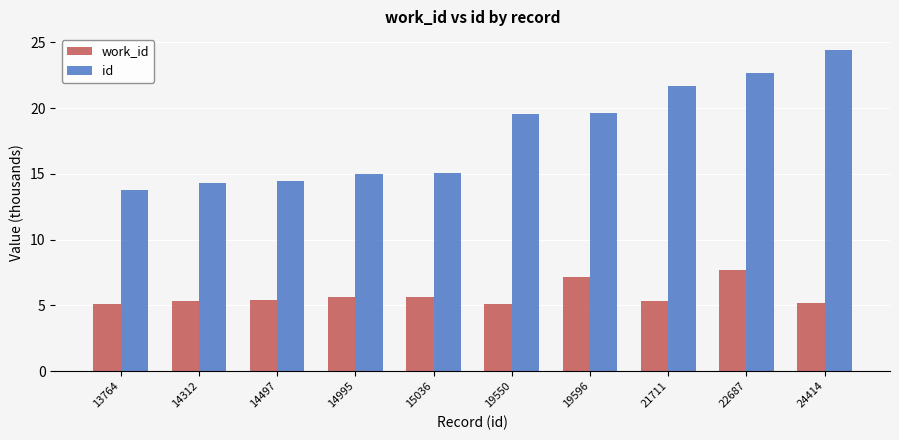

What is the value of the work_id bar at the 6th from the left?

5.1